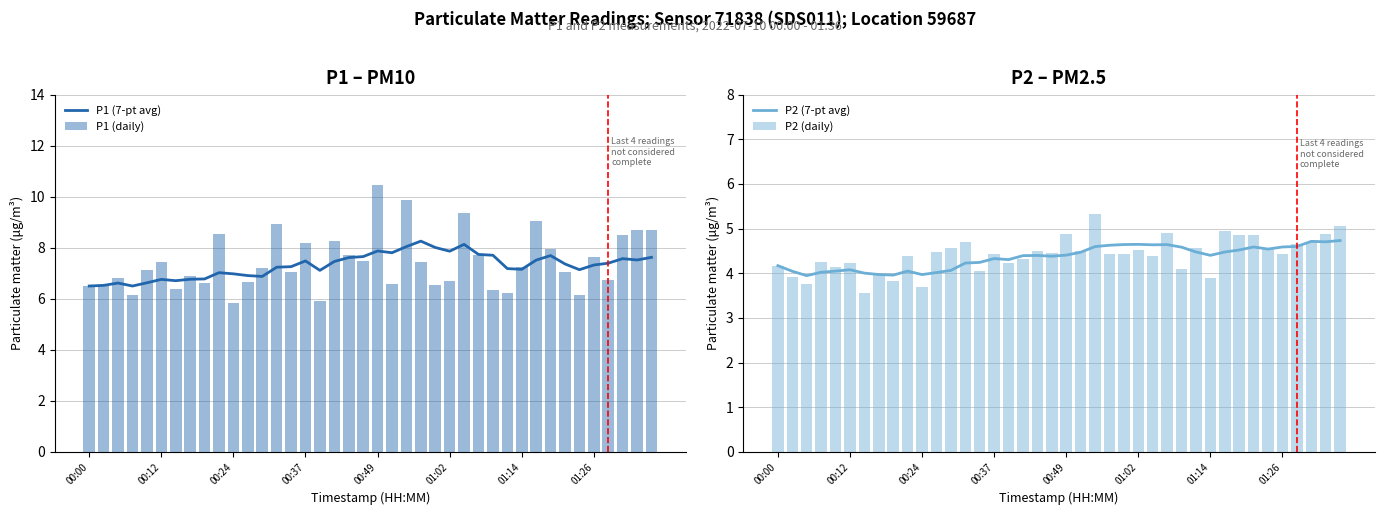

Is the value of P1 (daily) at 34 greater than the value of P2 (7-pt avg) at 28?

Yes